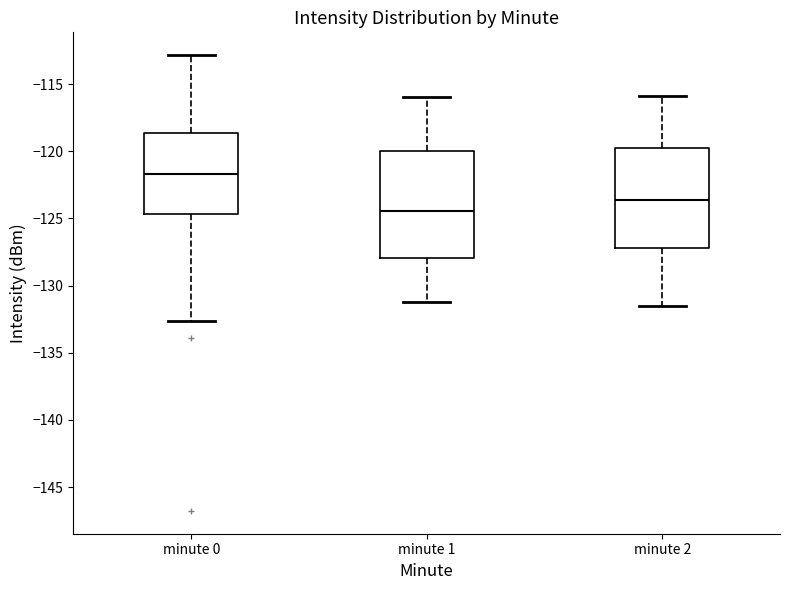

Reading left to right, read every box against the y-axis: the position of its median line, the range the box covers, and the ends of its whiskers. The values are not printed on the chart, so give them approximately, as read against the axis.

minute 0: median -121.5, box -124.5 to -118.5, whiskers -132.5 to -113.0
minute 1: median -124.5, box -128.0 to -120.0, whiskers -131.0 to -116.0
minute 2: median -123.5, box -127.0 to -120.0, whiskers -131.5 to -116.0